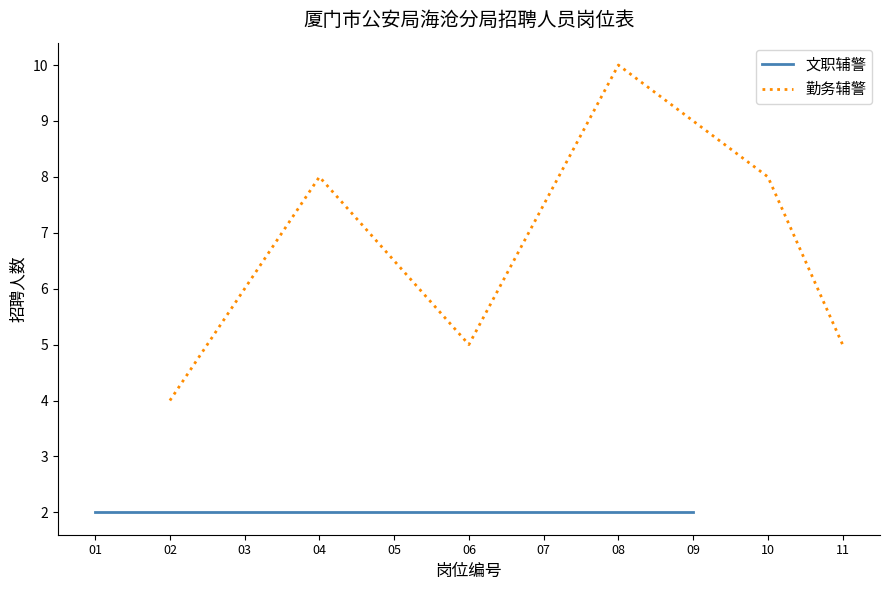

How many points are higher than both their immediate neighbors (excluding endpoints)?

2